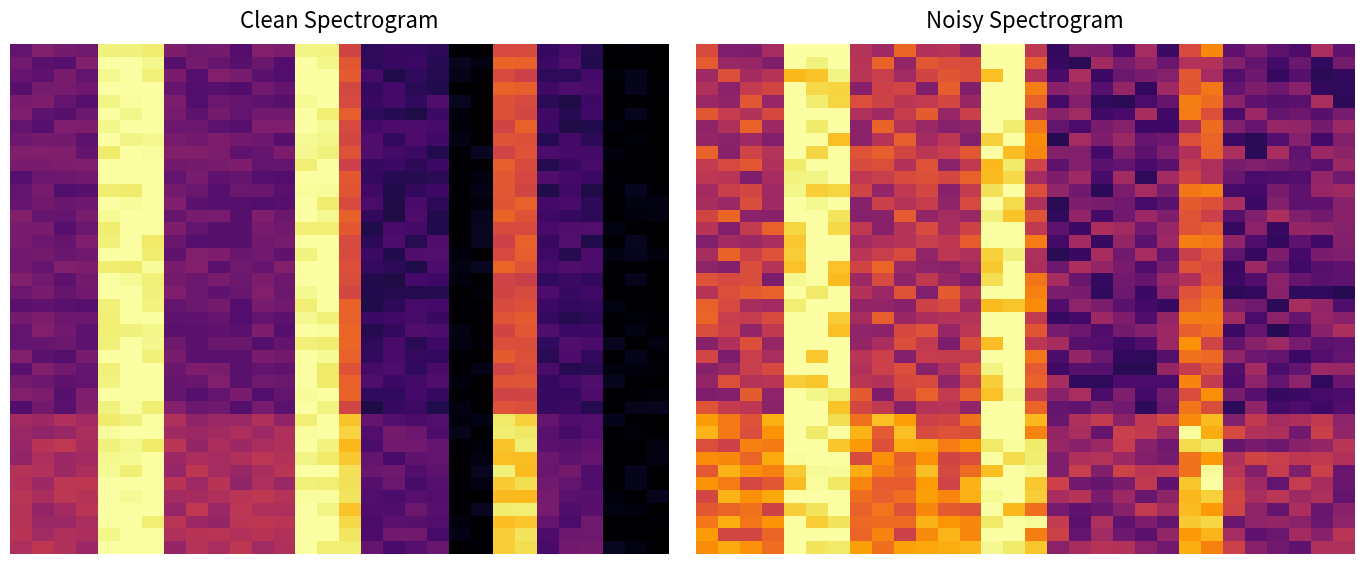

What is the spread (max minus min) of values at 27?

181.5